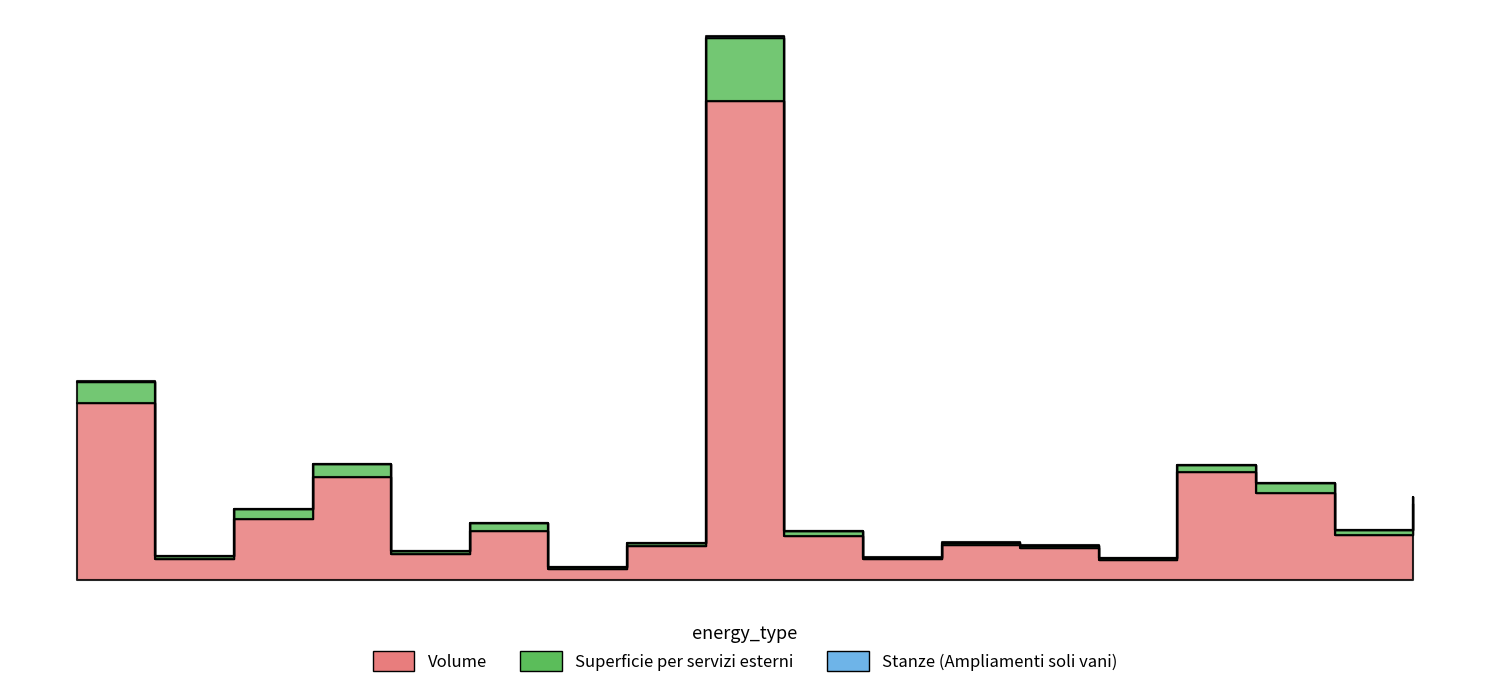

True or false: Superficie per servizi esterni has a value of 25.3 at Genova.

False